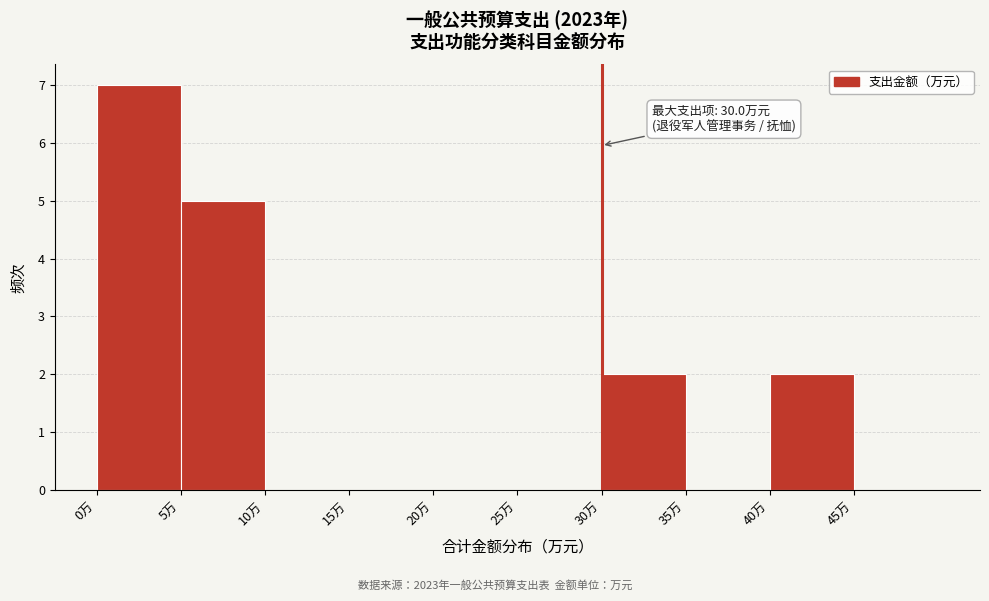

Over which range of the x-axis is the bar tallest?

0 to 5